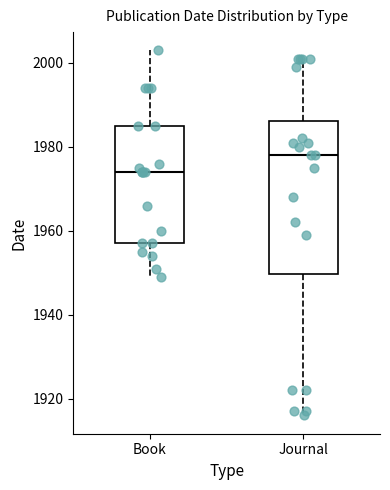

Which box's median line is the highest?

Journal